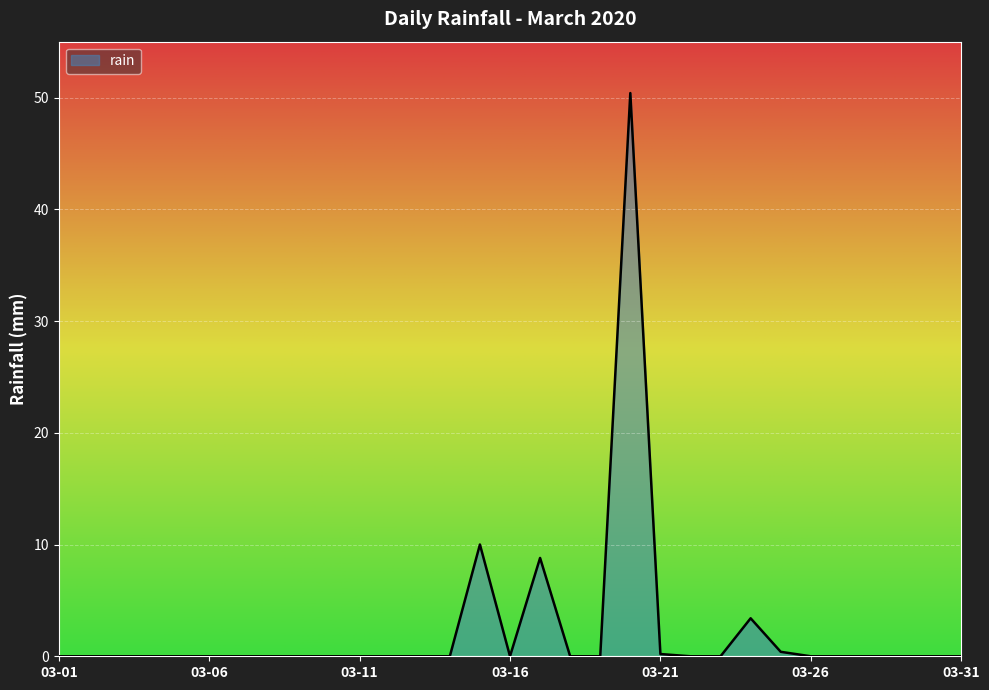

What is the maximum value shown in the chart?

50.4